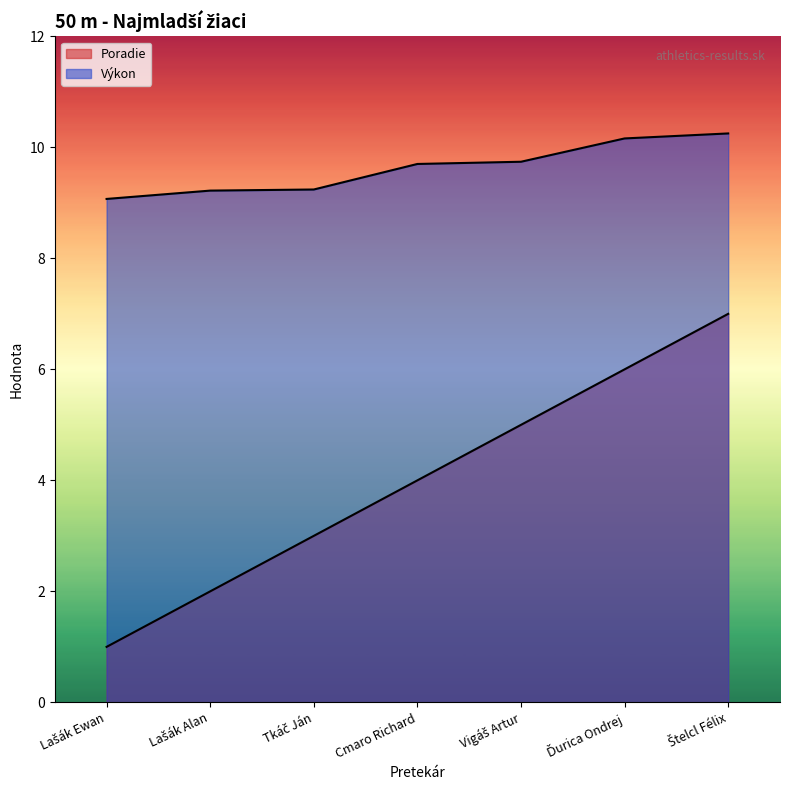

What is the average value of the Poradie series?

4.0